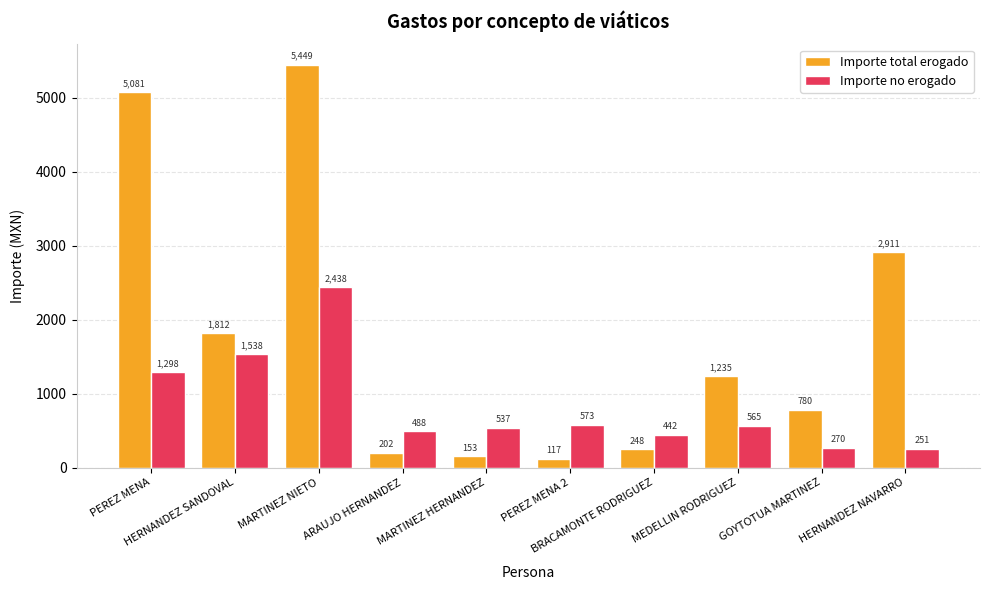

How many bars are there in each group?

2